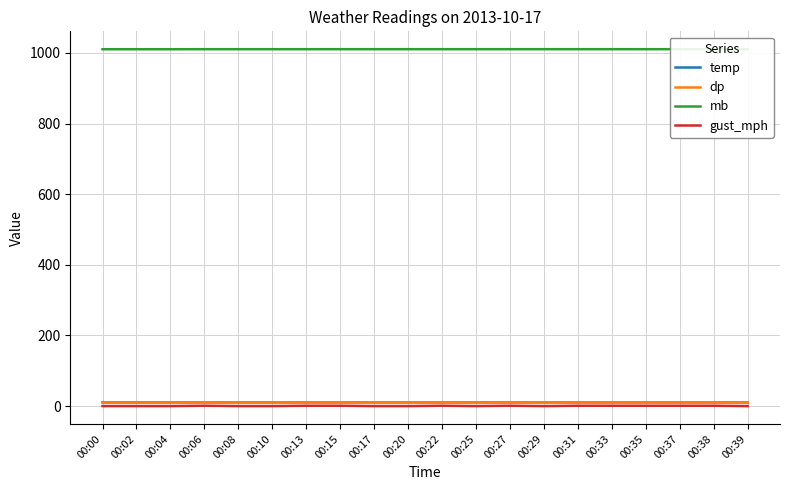

True or false: mb and temp cross at least once.

False